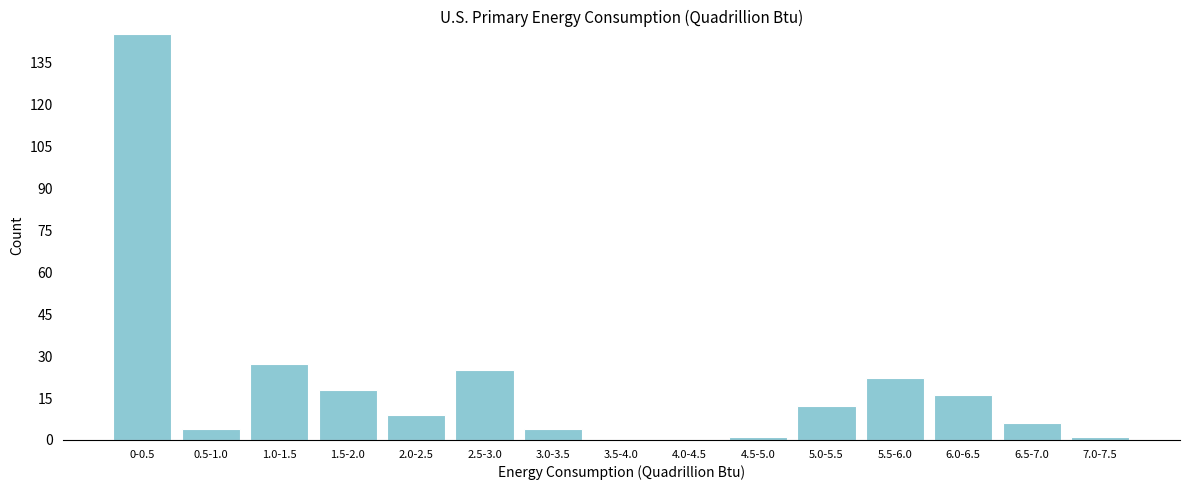

Reading right to left, transcribe all the data shown in this chart.

7.0-7.5=1	6.5-7.0=6	6.0-6.5=16	5.5-6.0=22	5.0-5.5=12	4.5-5.0=1	4.0-4.5=0	3.5-4.0=0	3.0-3.5=4	2.5-3.0=25	2.0-2.5=9	1.5-2.0=18	1.0-1.5=27	0.5-1.0=4	0-0.5=145